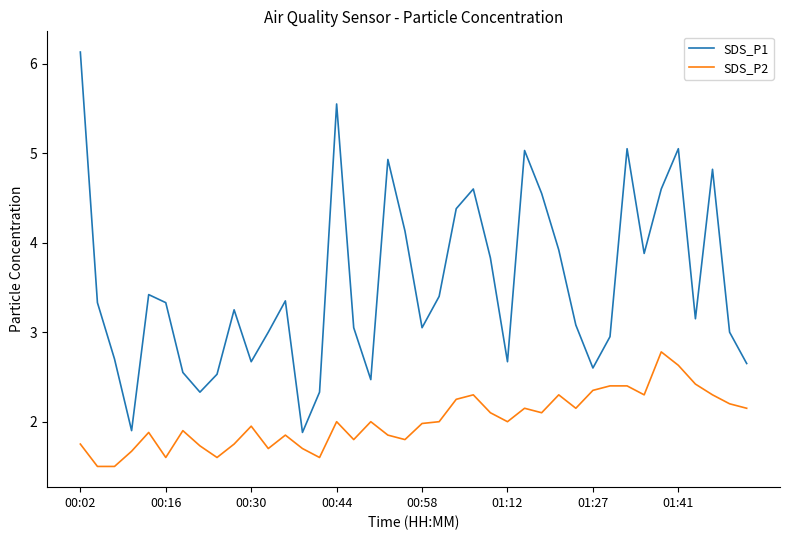

Rank the series by their maximum value, from highest to lowest.

SDS_P1, SDS_P2